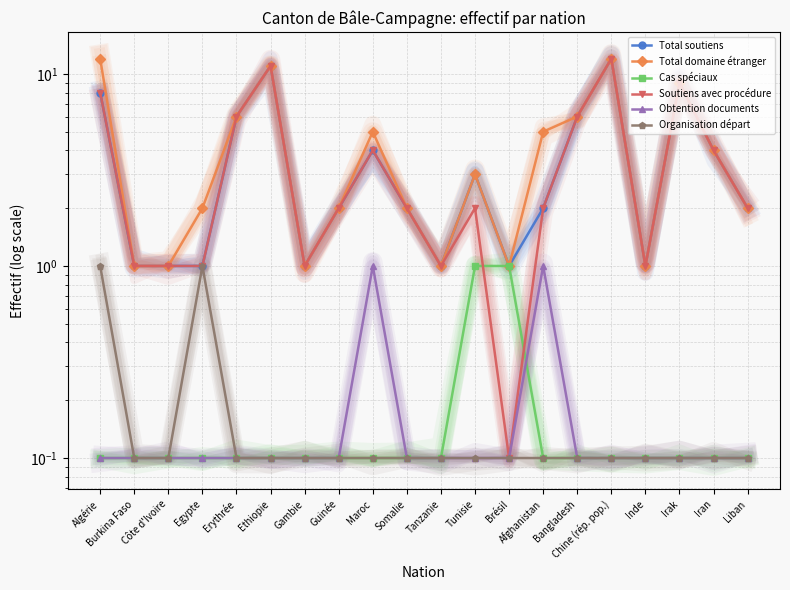

Where is Total soutiens nearest to the value 6?

Erythrée